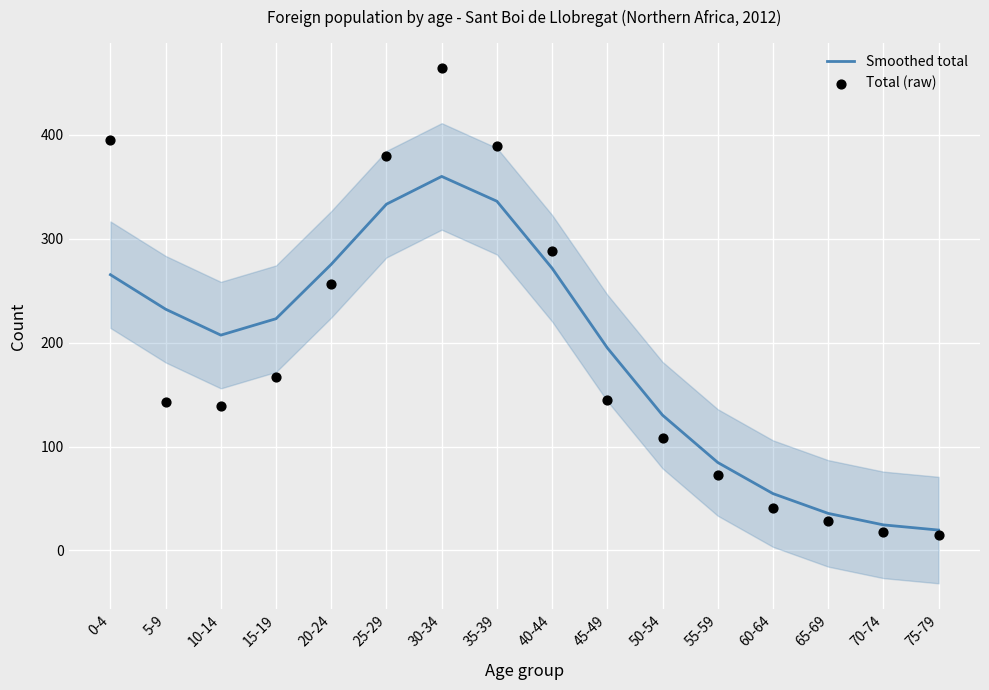

Which series has the widest spread of Y values?

Total (raw)